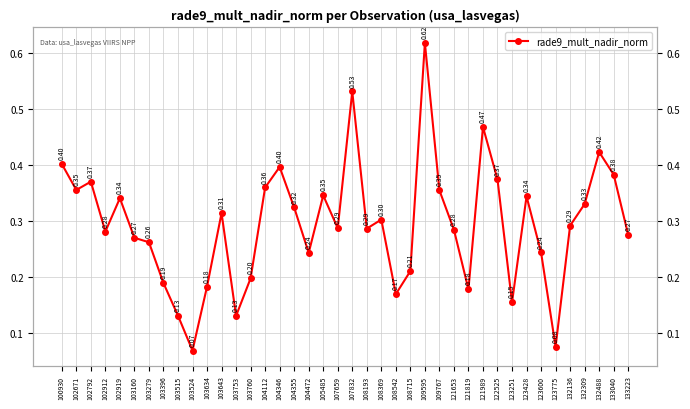

What is the value of the 1st point from the left?

0.4